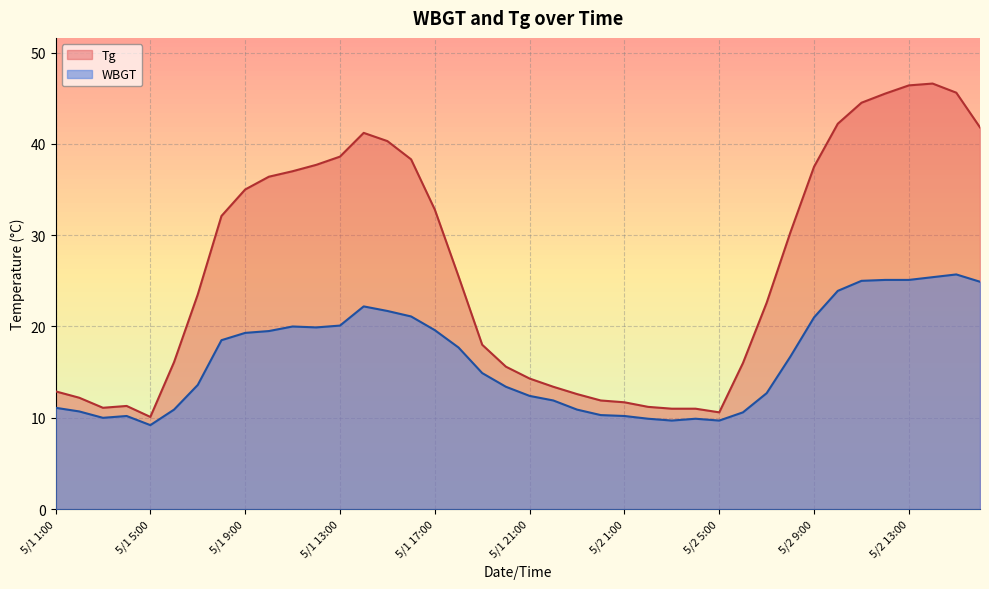

What position from the right is 5/2 15:00?

2